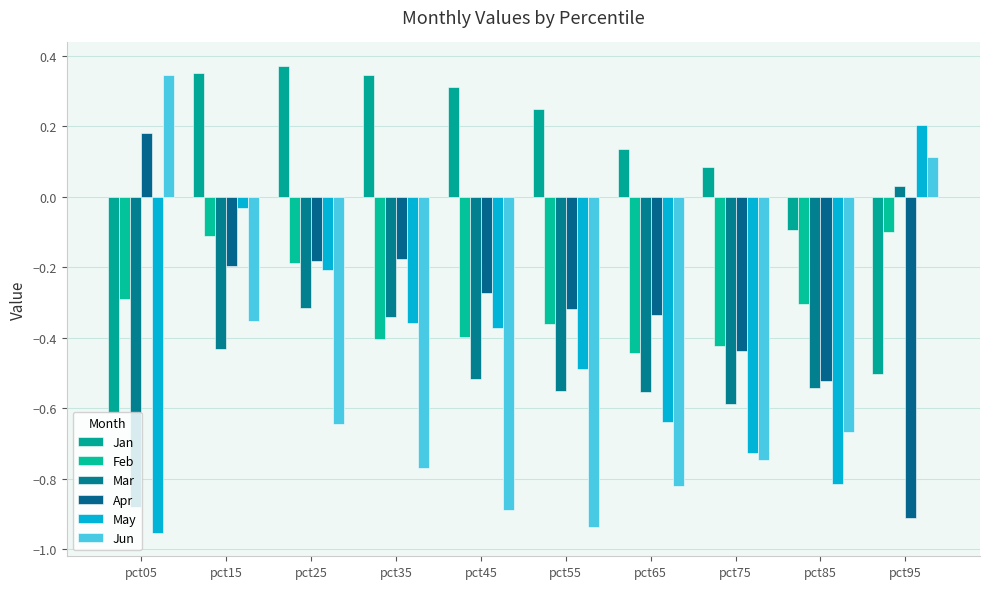

Count the number of categories in the chart.

10